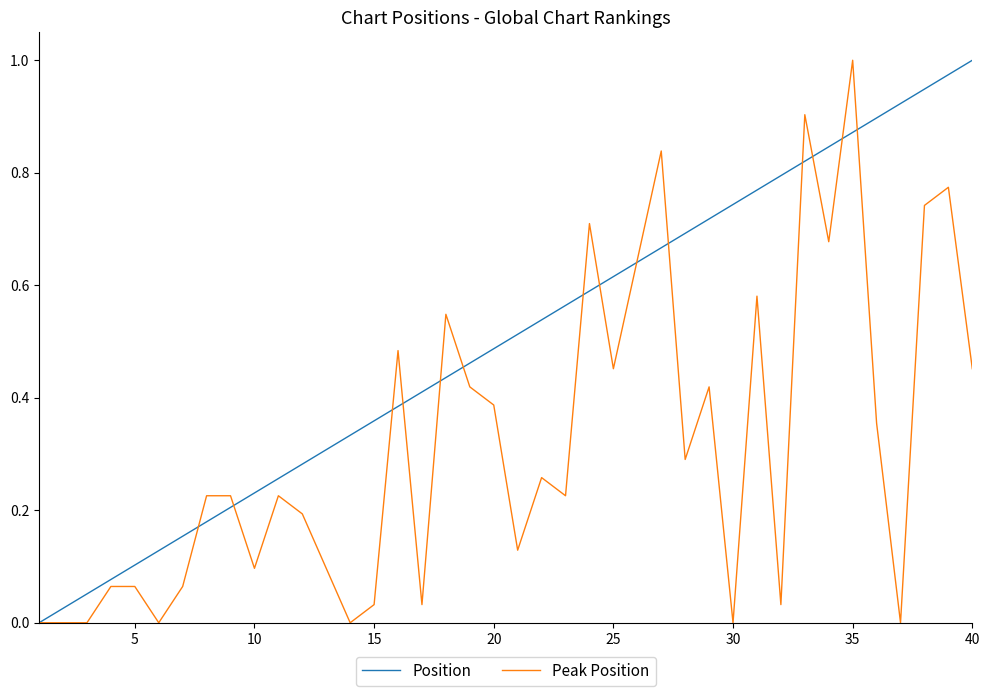

True or false: Peak Position and Position intersect in this chart.

True